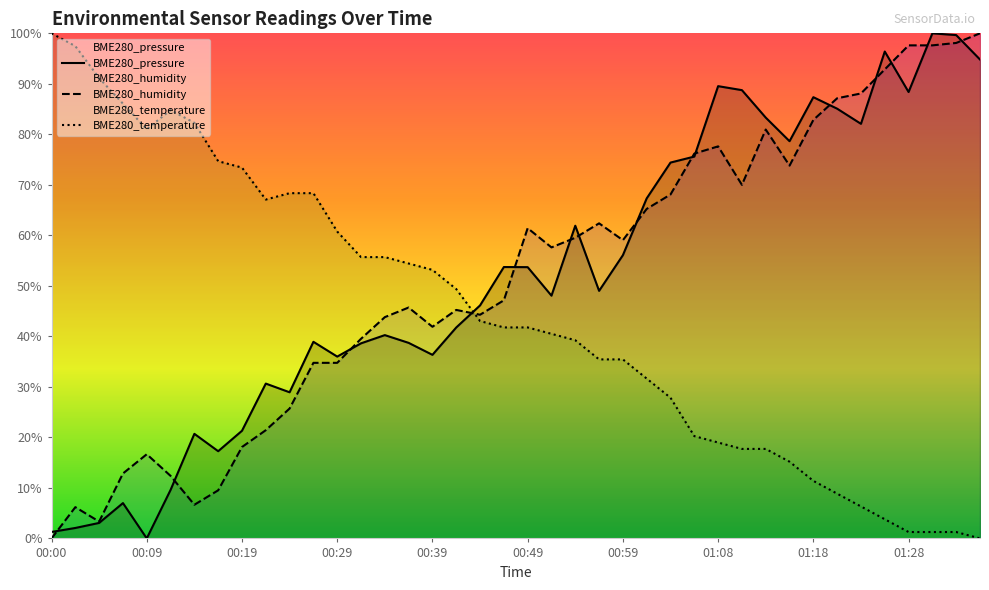

In BME280_temperature, how many points are higher than both neighbors (excluding endpoints)?

1